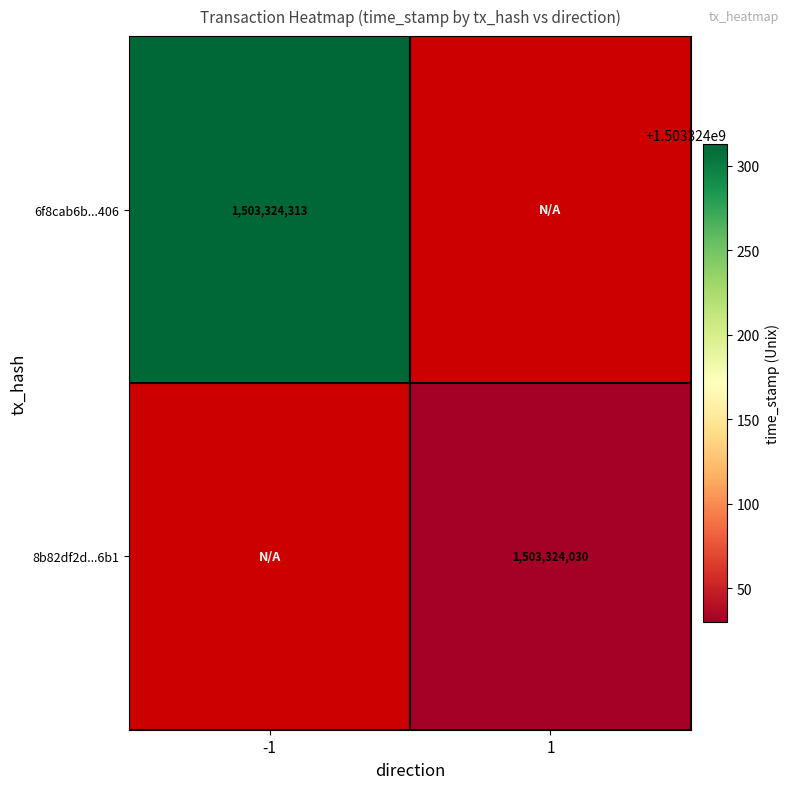

Rank the series by their maximum value, from lowest to highest.

8b82df2d4dca462fc1d08bffbe92938e79666b1, 6f8cab6b283fb1c9a2a8183c4b0ee490243c406